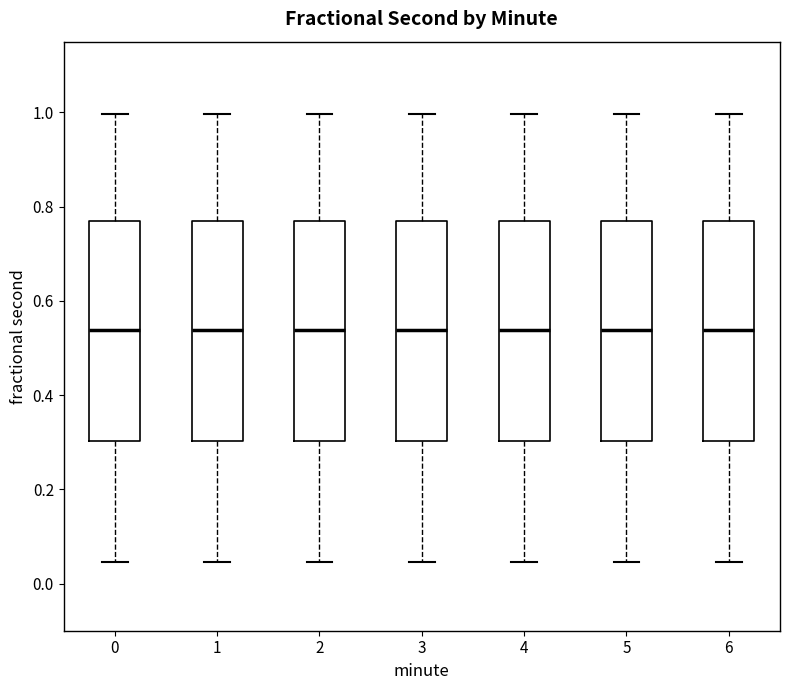

Reading left to right, read every box against the y-axis: the position of its median line, the range the box covers, and the ends of its whiskers. The values are not printed on the chart, so give them approximately, as read against the axis.

0: median 0.54, box 0.30 to 0.76, whiskers 0.04 to 1.00
1: median 0.54, box 0.30 to 0.76, whiskers 0.04 to 1.00
2: median 0.54, box 0.30 to 0.76, whiskers 0.04 to 1.00
3: median 0.54, box 0.30 to 0.76, whiskers 0.04 to 1.00
4: median 0.54, box 0.30 to 0.76, whiskers 0.04 to 1.00
5: median 0.54, box 0.30 to 0.76, whiskers 0.04 to 1.00
6: median 0.54, box 0.30 to 0.76, whiskers 0.04 to 1.00